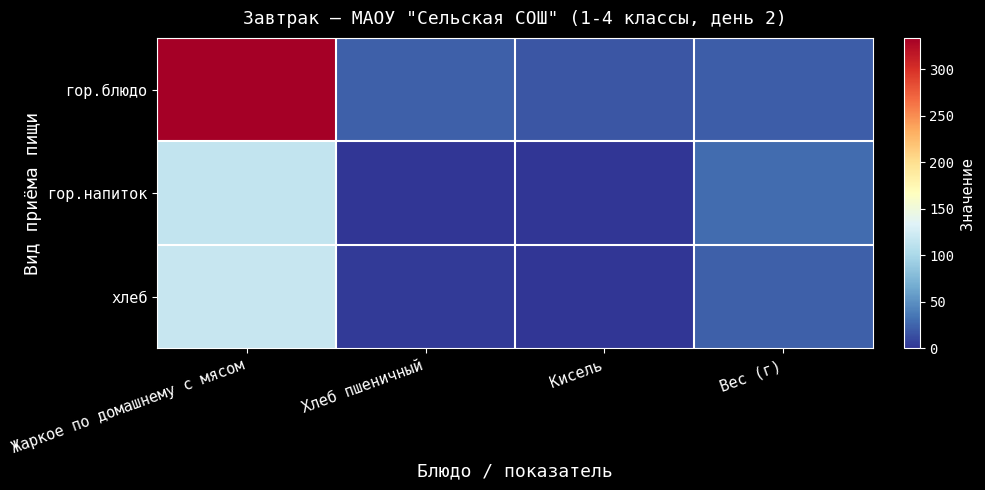

Reading left to right, what are all the values shown in this chart?

гор.блюдо: Жаркое по домашнему с мясом=334.0	Хлеб пшеничный=23.0	Кисель=17.0	Вес (г)=22.0
гор.напиток: Жаркое по домашнему с мясом=116.0	Хлеб пшеничный=1.0	Кисель=0.0	Вес (г)=29.0
хлеб: Жаркое по домашнему с мясом=118.0	Хлеб пшеничный=3.8	Кисель=0.4	Вес (г)=22.6